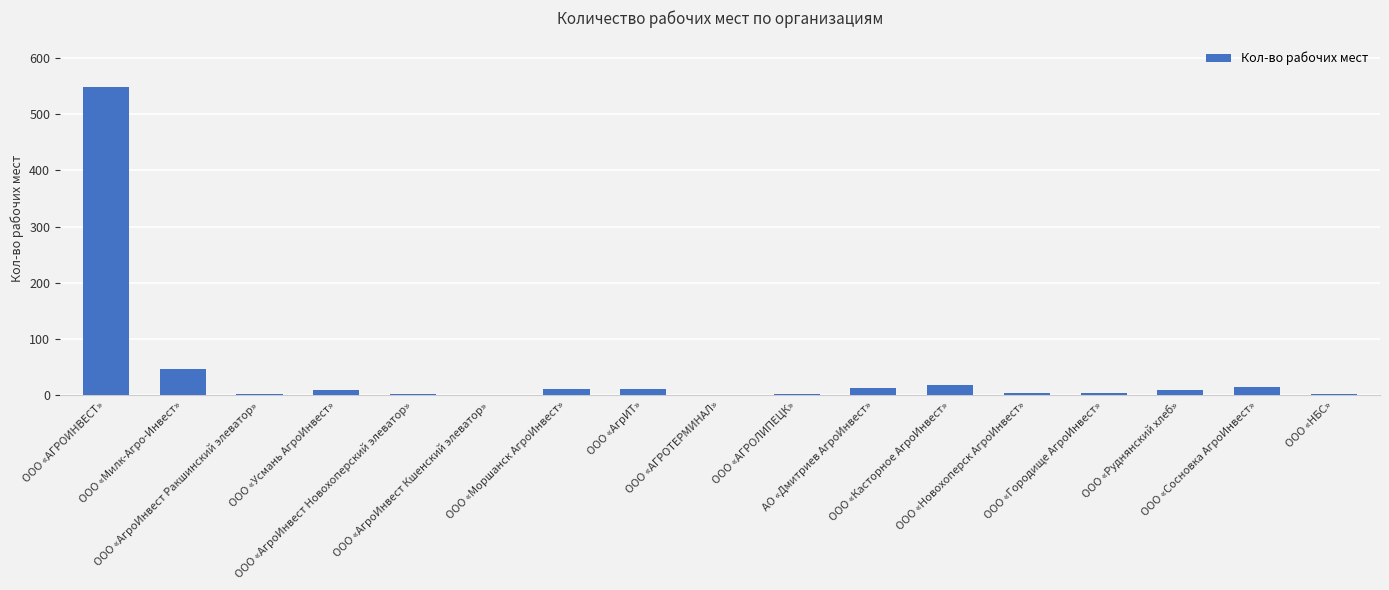

How many categories are shown in the chart?

17